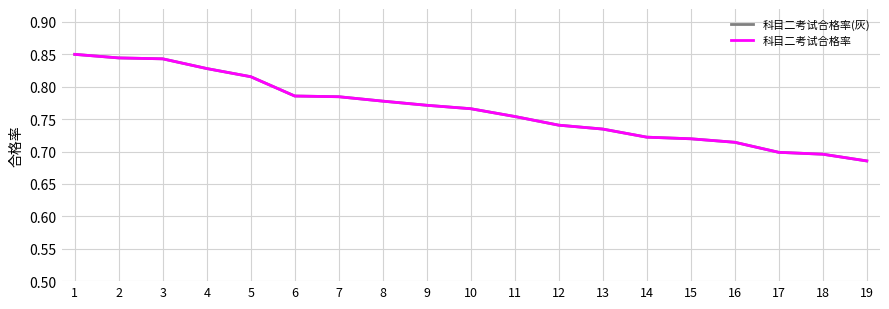

Between 9 and 8, which is larger?

8